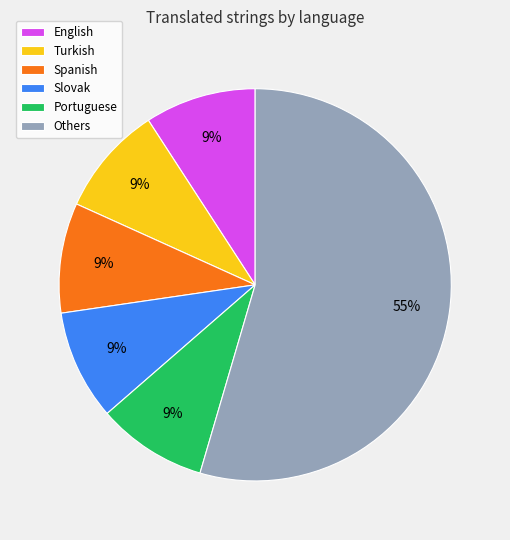

Which slice represents more than half of the pie?

Others